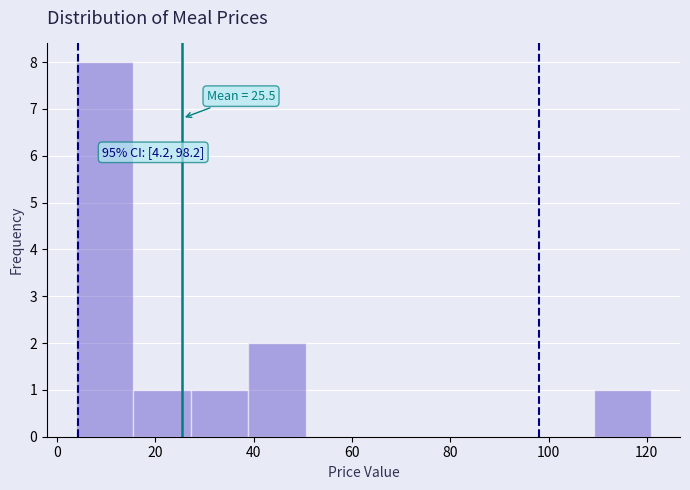

Over which range of the x-axis is the bar tallest?

4 to 16